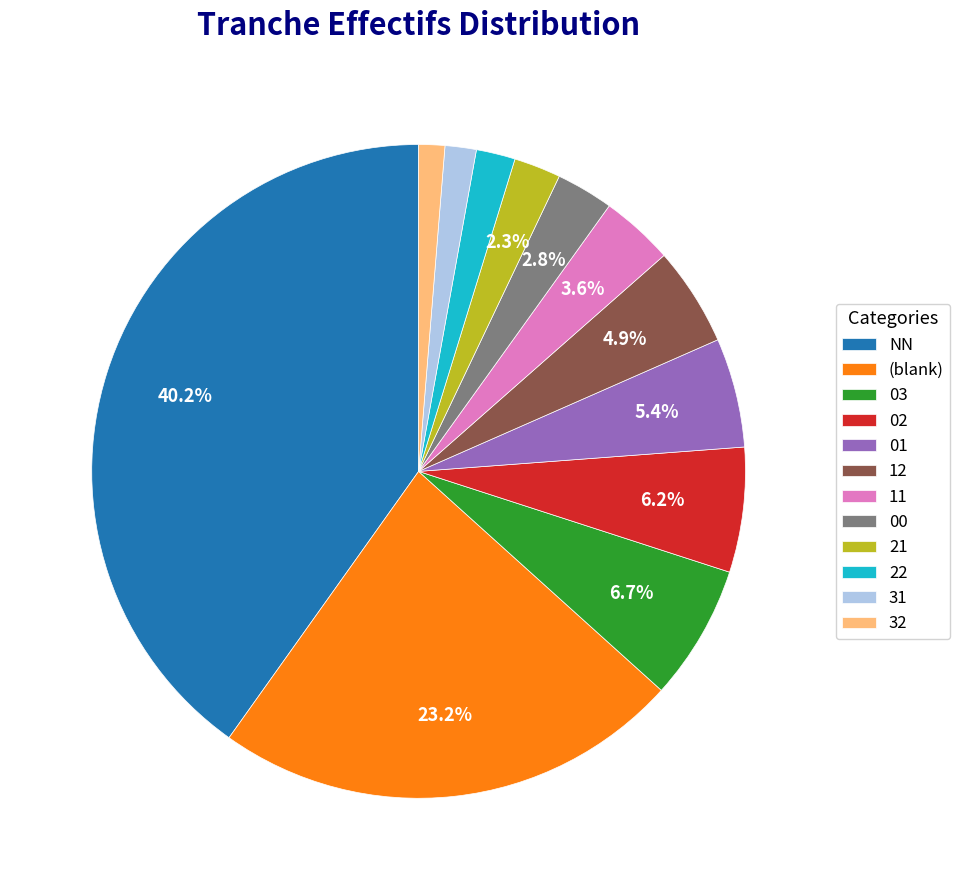

Does 22 account for over 50% of the chart?

No